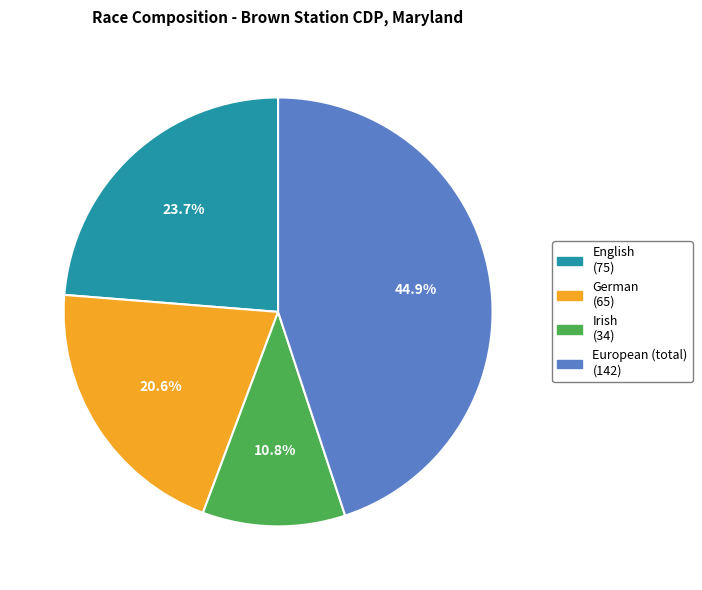

Which category has the biggest portion of the pie?

European (total) (142)